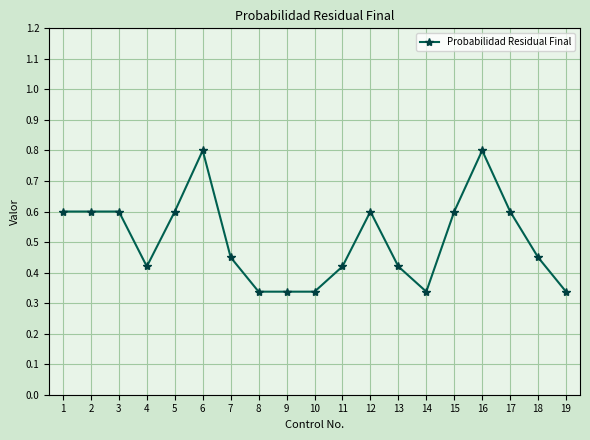

How many values are between 0 and 1?

19